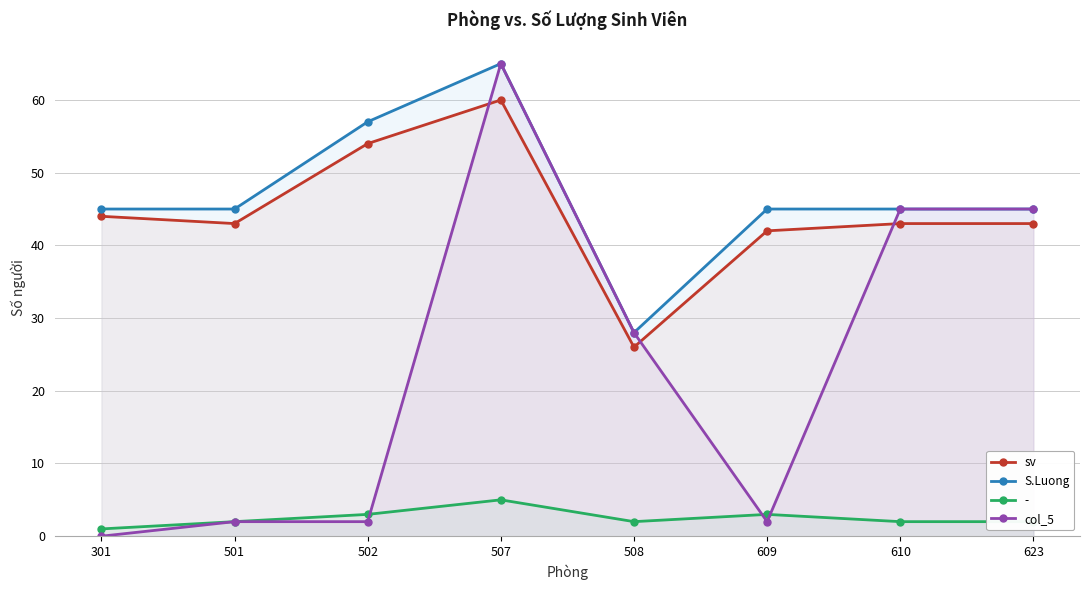

Reading left to right, what are all the values shown in this chart?

sv: 301=44	501=43	502=54	507=60	508=26	609=42	610=43	623=43
S.Luong: 301=45	501=45	502=57	507=65	508=28	609=45	610=45	623=45
col_5: 301=0	501=2	502=2	507=65	508=28	609=2	610=45	623=45